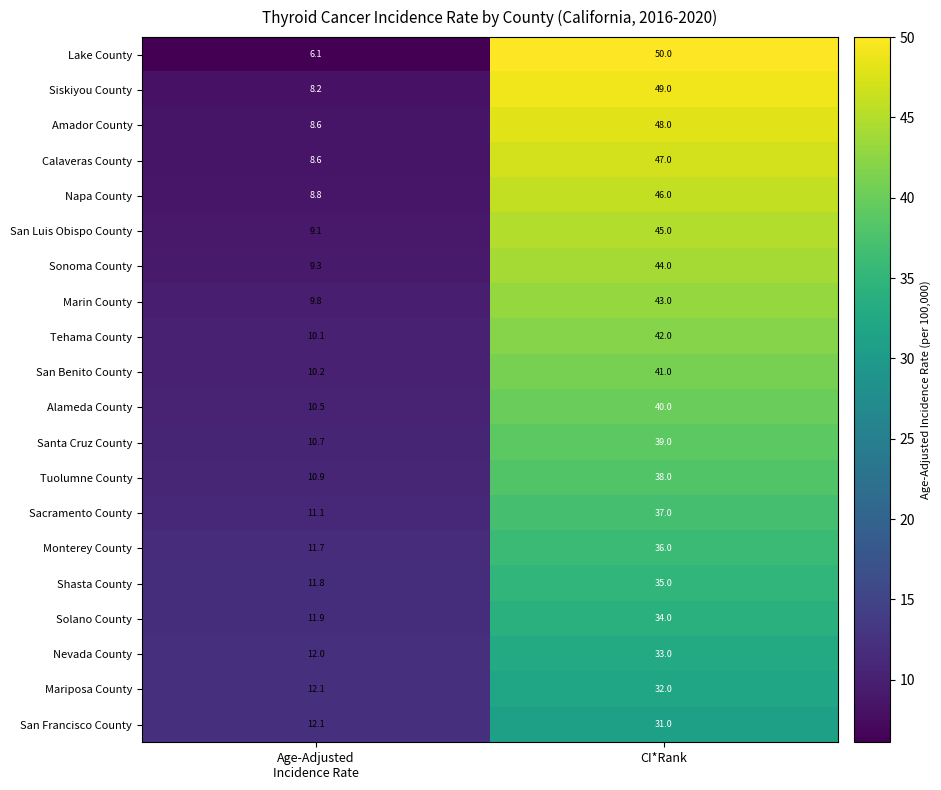

At CI*Rank, list the series in order from smallest to largest.

San Francisco County, Mariposa County, Nevada County, Solano County, Shasta County, Monterey County, Sacramento County, Tuolumne County, Santa Cruz County, Alameda County, San Benito County, Tehama County, Marin County, Sonoma County, San Luis Obispo County, Napa County, Calaveras County, Amador County, Siskiyou County, Lake County